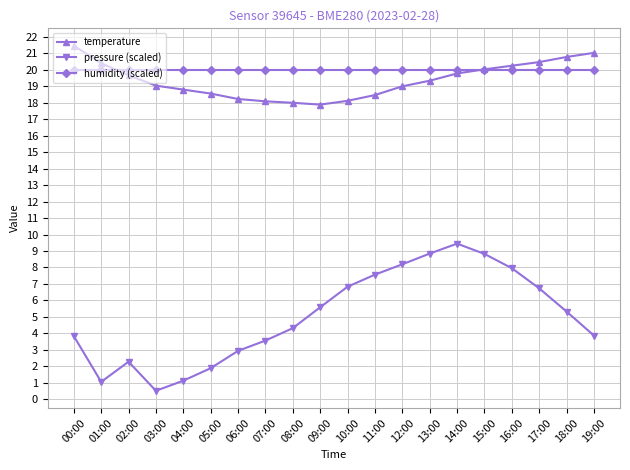

True or false: humidity (scaled) has a value of 20.0 at 12:00.

True